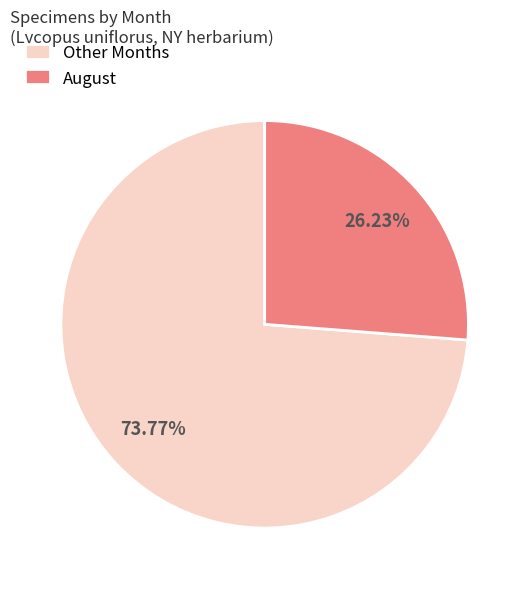

Rank the categories by value from lowest to highest.

August, Other Months